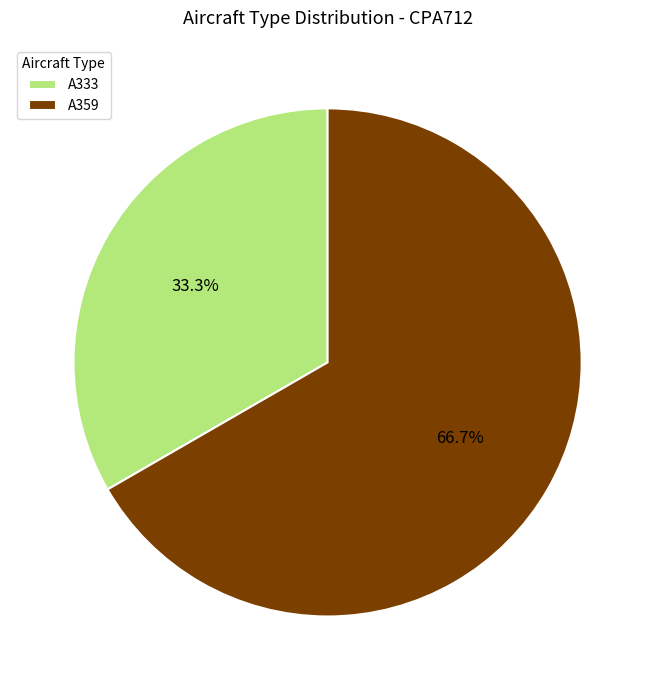

To the nearest percent, what is the average slice percentage?

50%